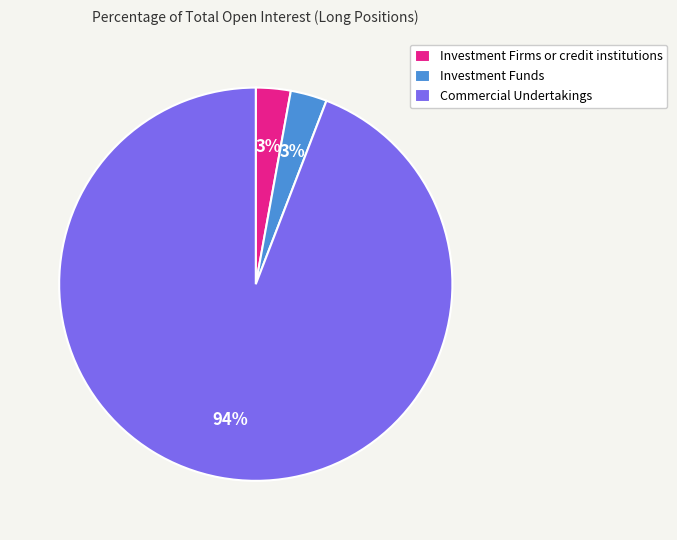

What is the largest slice in the pie chart?

Commercial Undertakings